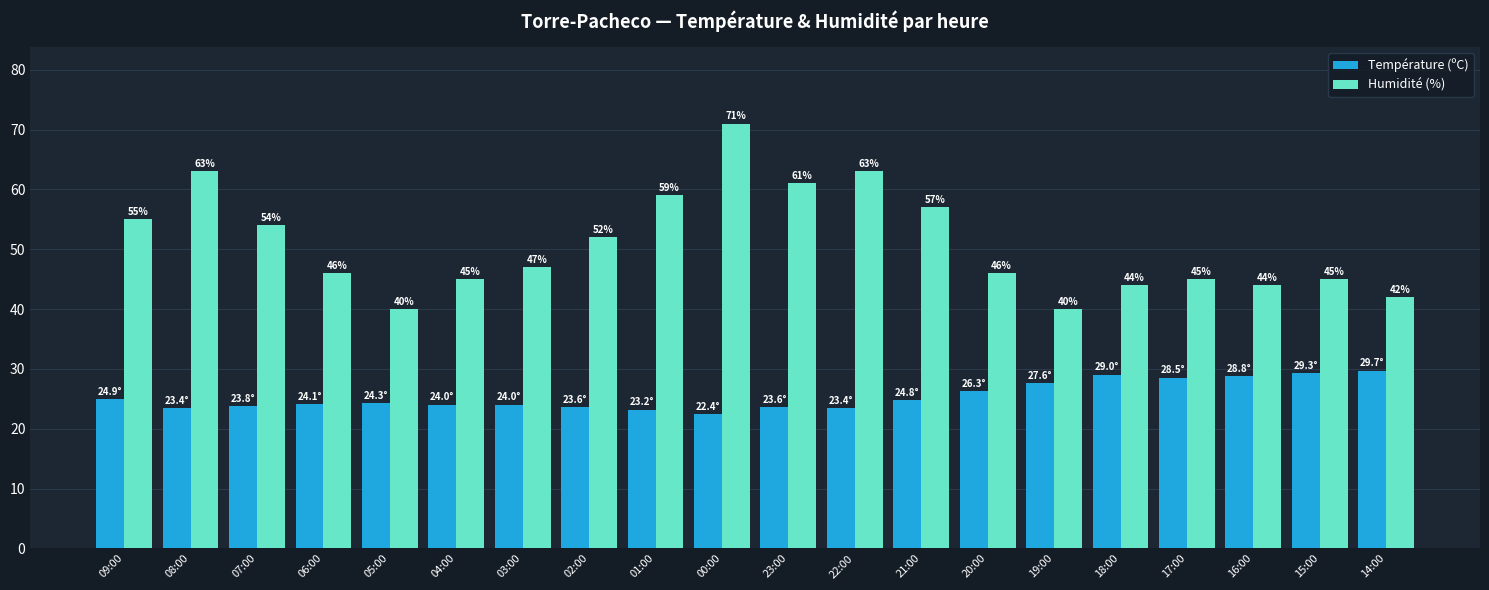

What is the minimum value for Température (ºC)?

22.4